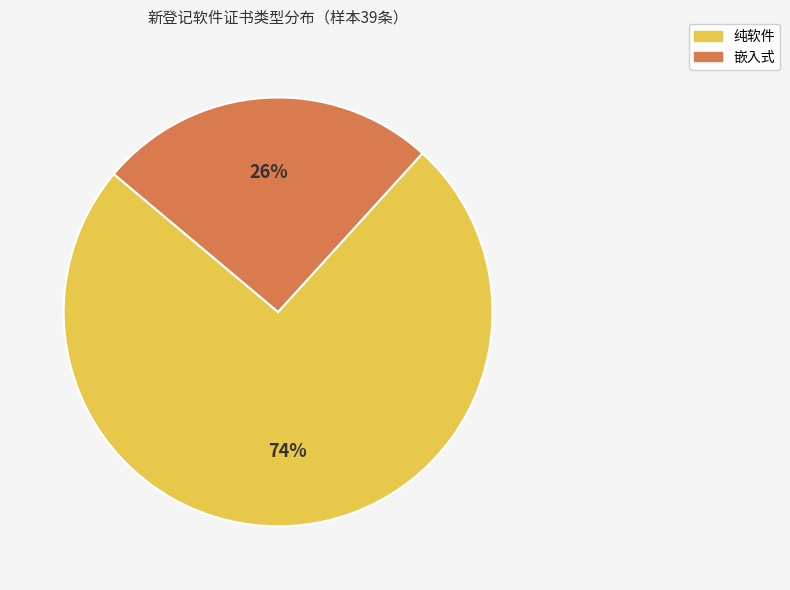

Does 嵌入式 represent more than half of the total?

No